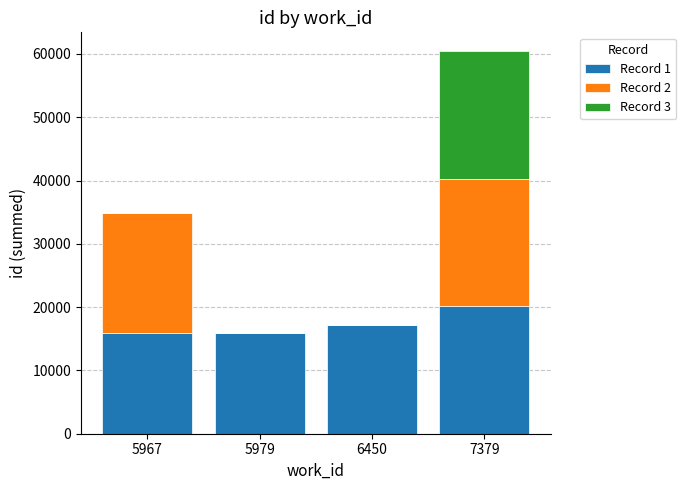

What is the total value across all series at 5967?

34946